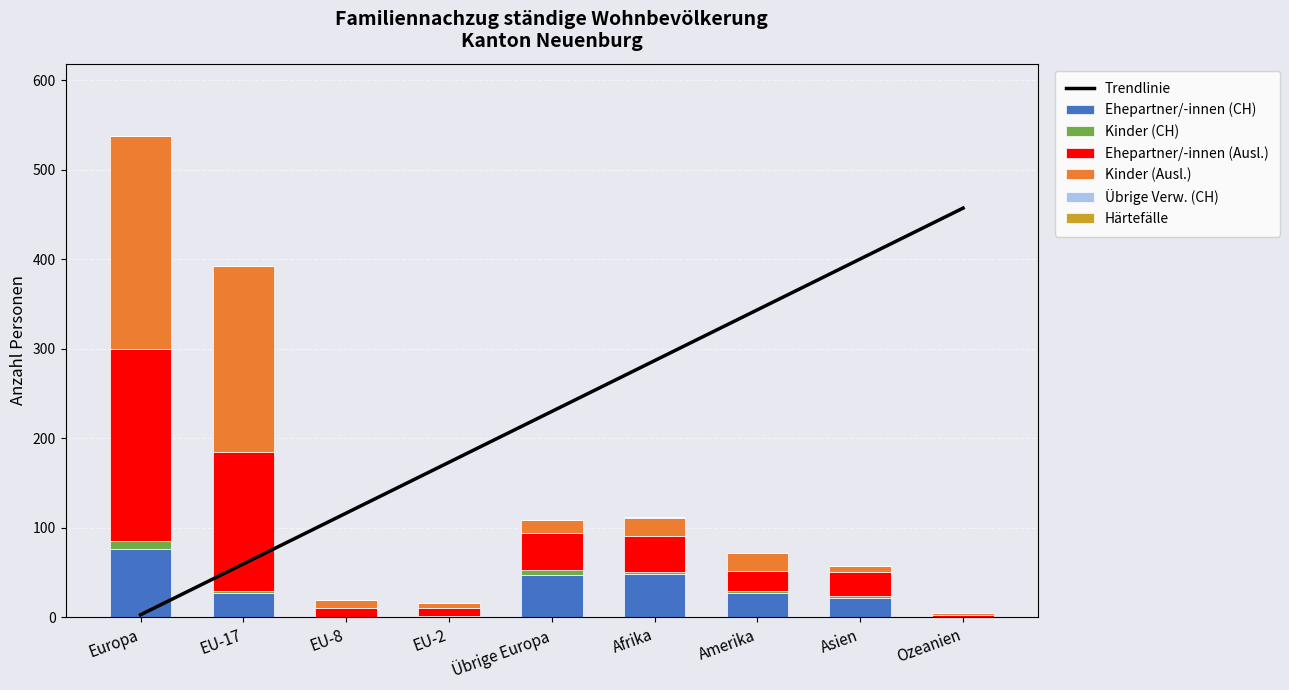

Is the value of Übrige Verw. (CH) at EU-8 greater than the value of Kinder (CH) at EU-8?

No